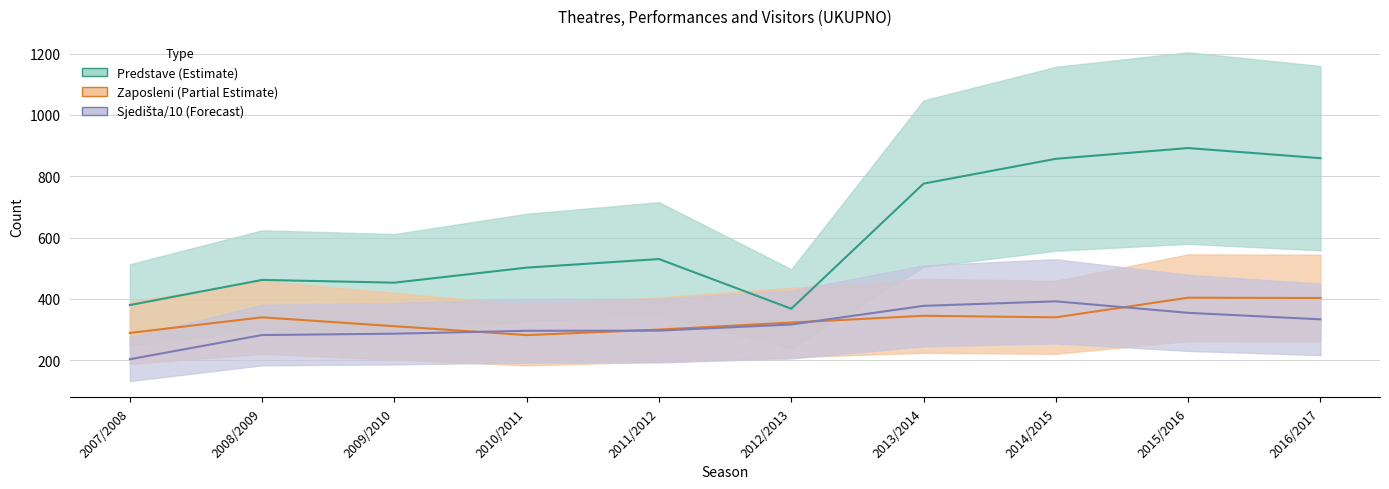

What is the value of the Predstave (Estimate) point at the 8th from the left?

857.0